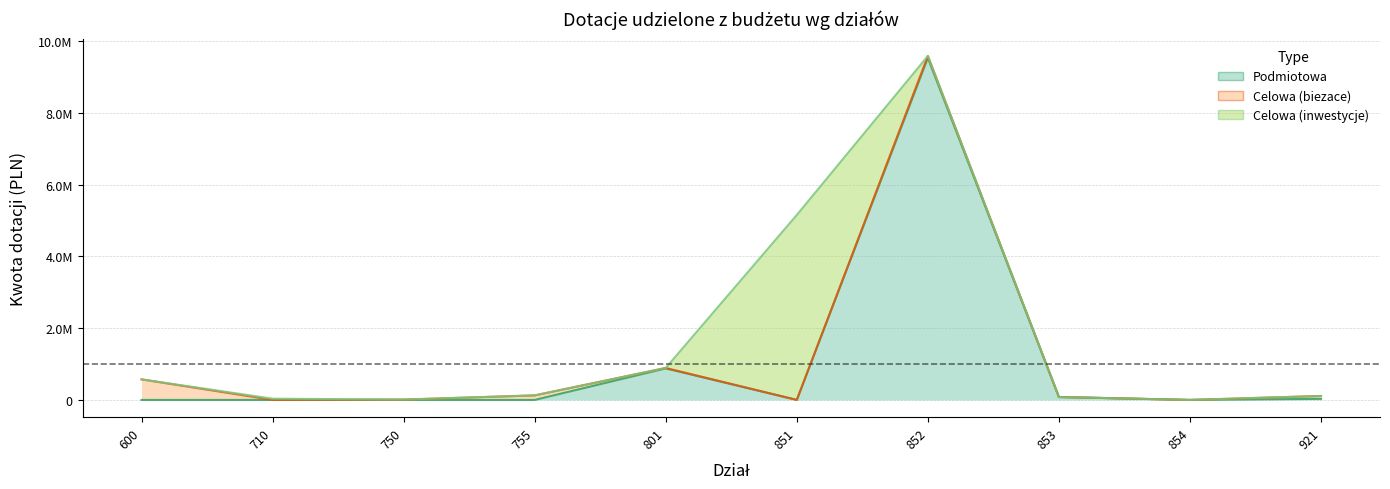

Which series has the largest total across all categories?

Podmiotowa